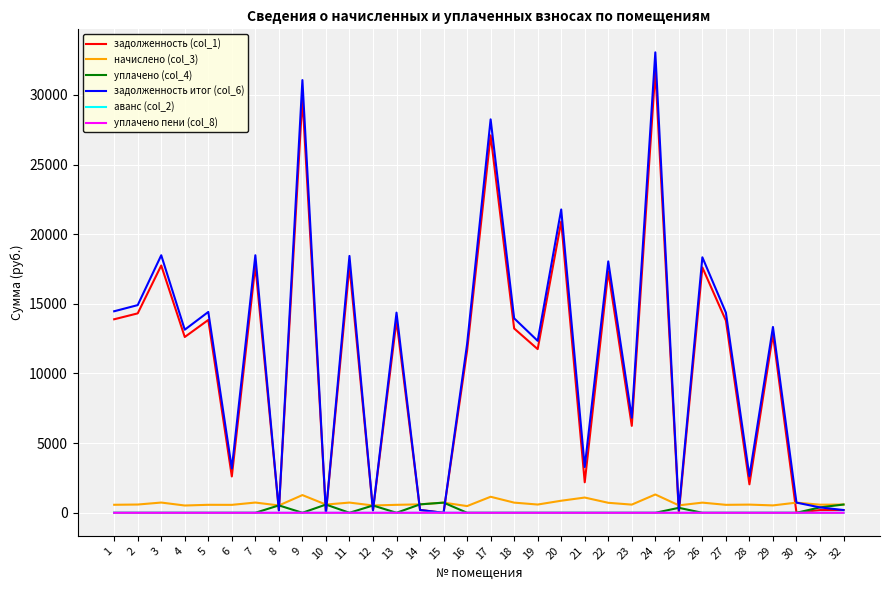

The value of уплачено пени (col_8) at 19 is 0.0. True or false?

True